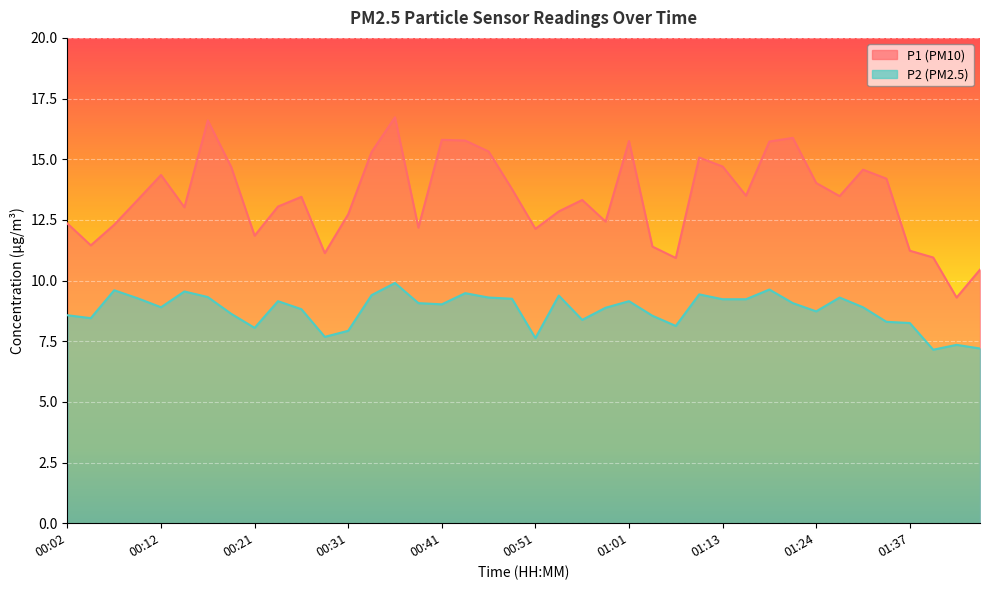

What is the approximate value of P2 at 01:21?

9.1